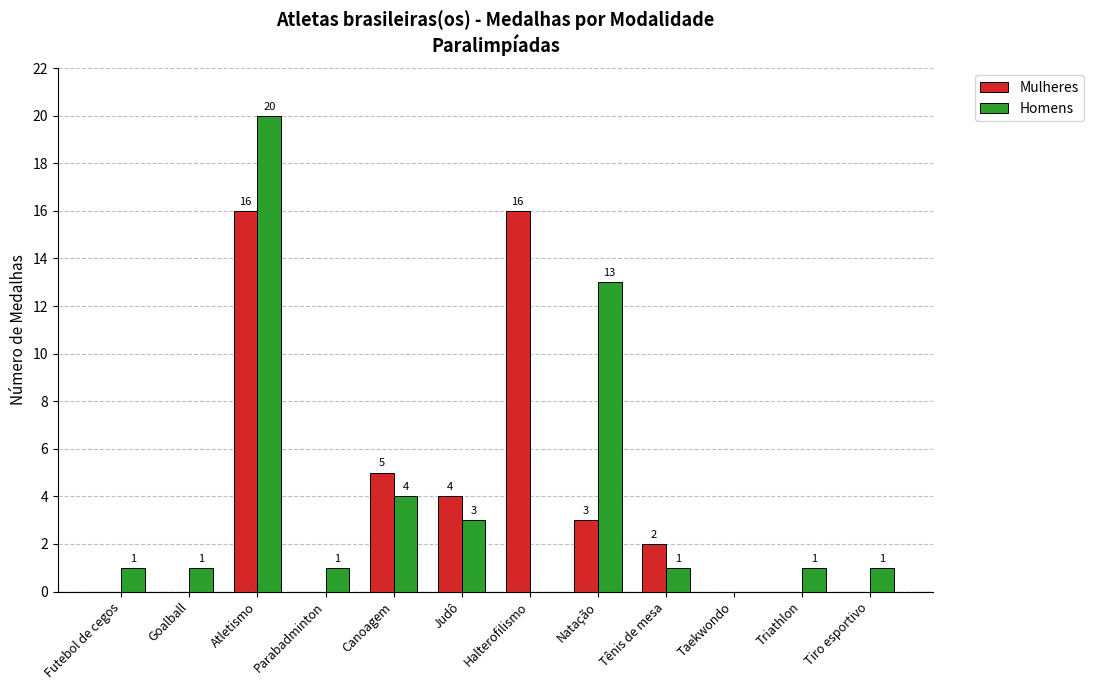

Is the value of Homens at Tênis de mesa greater than the value of Mulheres at Judô?

No